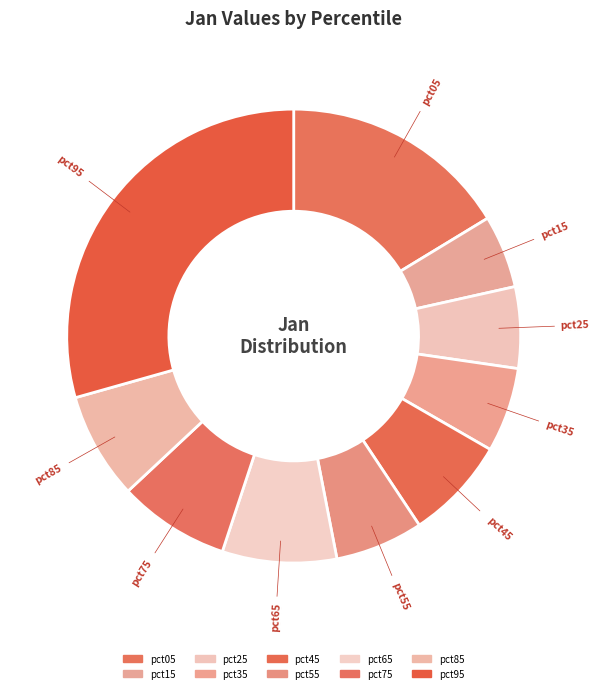

How many slices are in this pie chart?

10